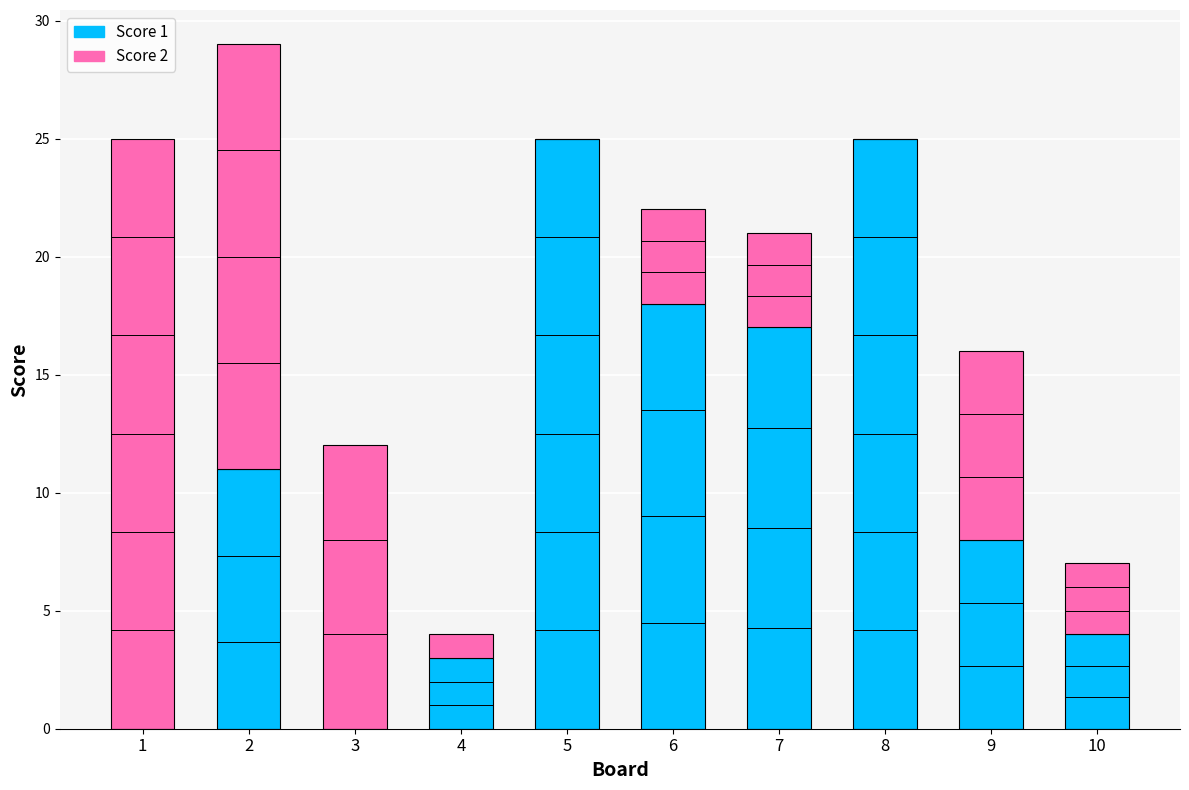

True or false: Score 1 has a value of 4 at 10.

True